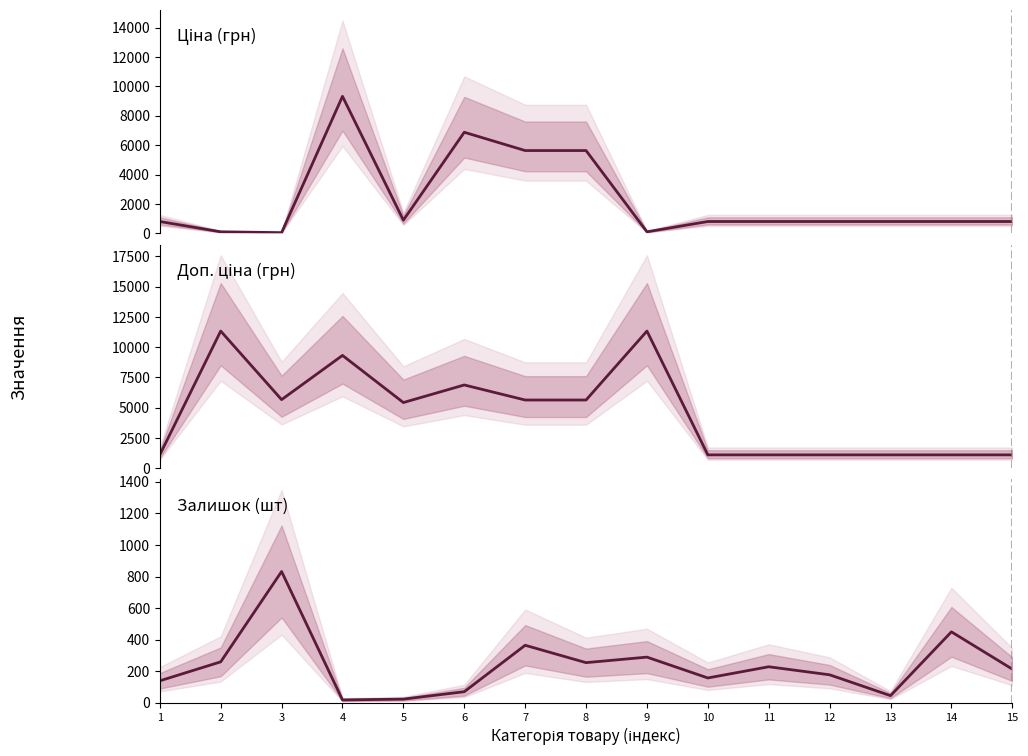

Which label corresponds to the smallest value in the chart?

4